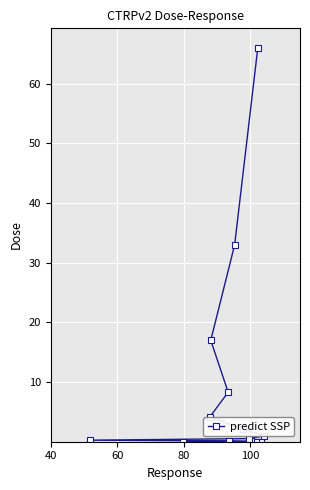

What is the difference between the maximum and second lowest values?

66.0